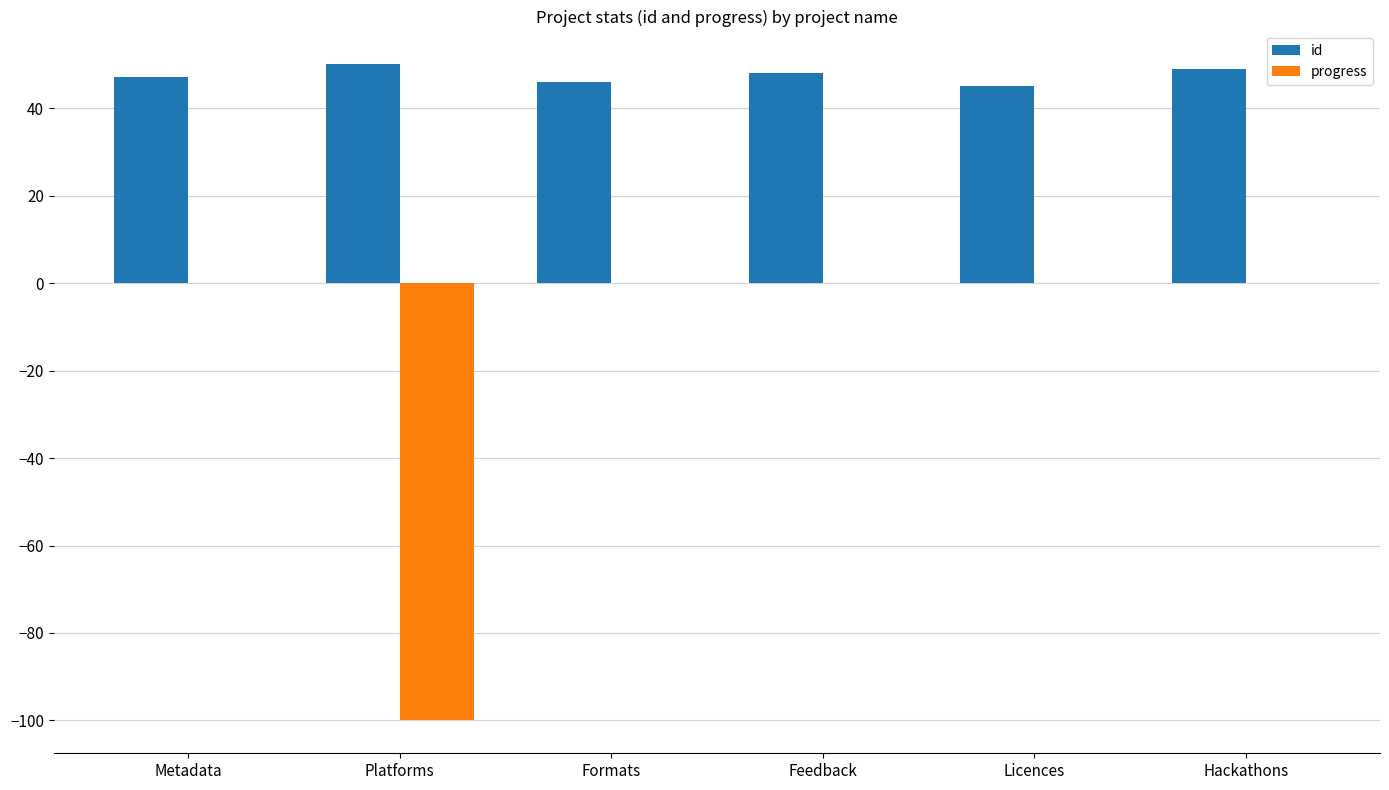

What are all the series names shown in the legend?

id, progress